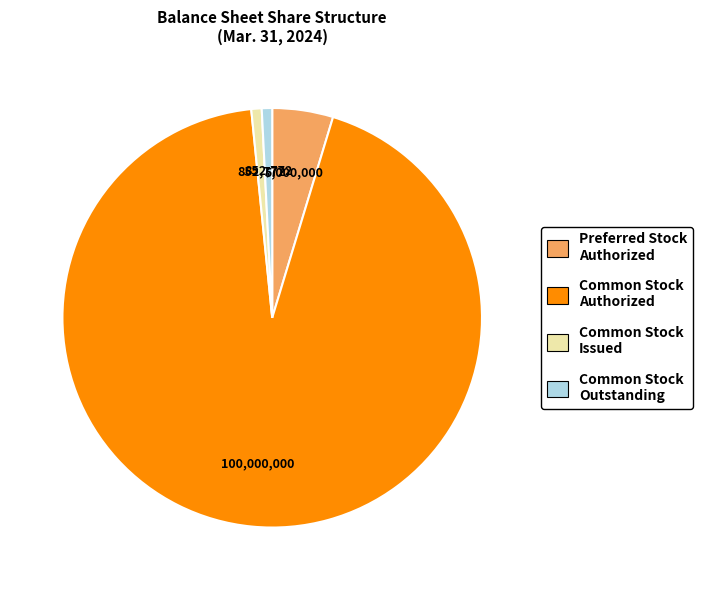

Is it true that Preferred Stock Authorized is 5% of the pie?

True